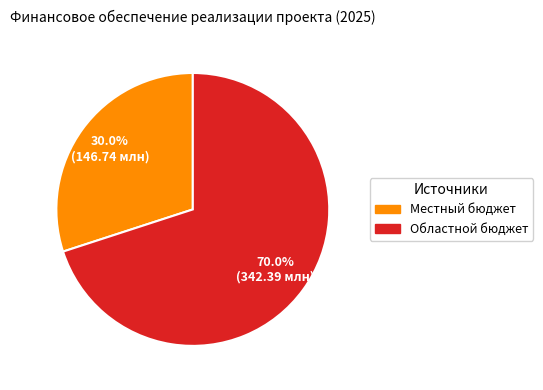

True or false: Областной бюджет accounts for 60% of the total.

False